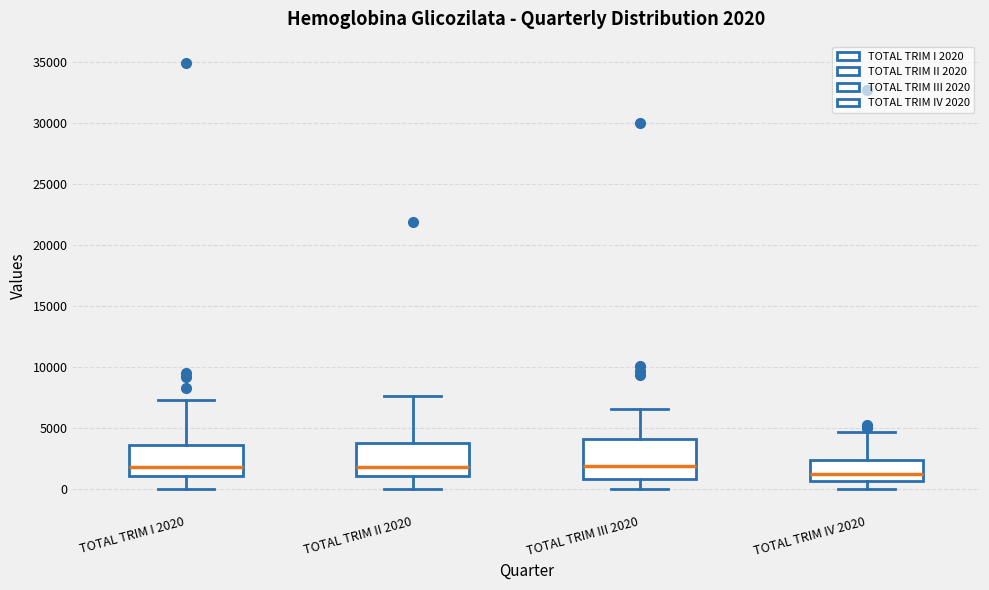

Which box has the lowest median line?

TOTAL TRIM IV 2020